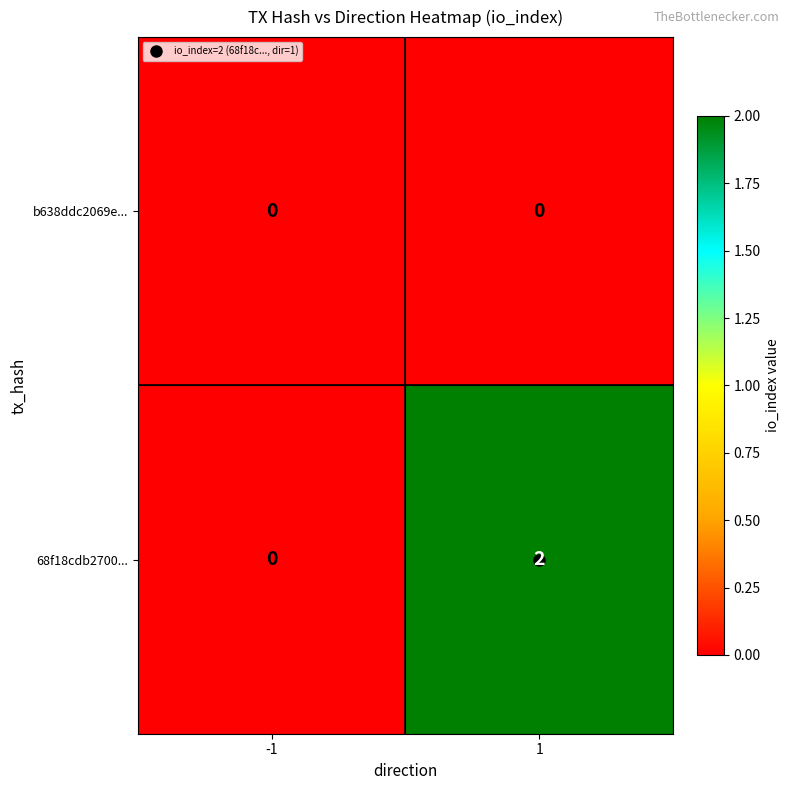

Which series has the largest range (max minus min)?

68f18cdb2700...